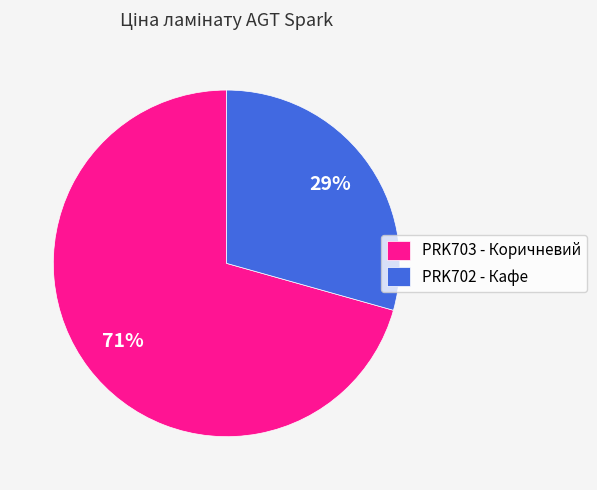

The PRK702 - Кафе slice represents 15% of the pie. True or false?

False